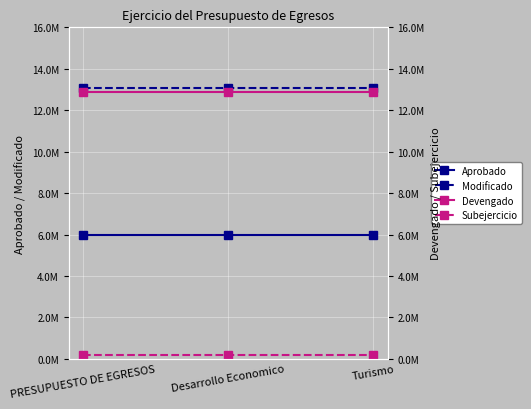

What value does the Devengado series have at Turismo?

12866026.2